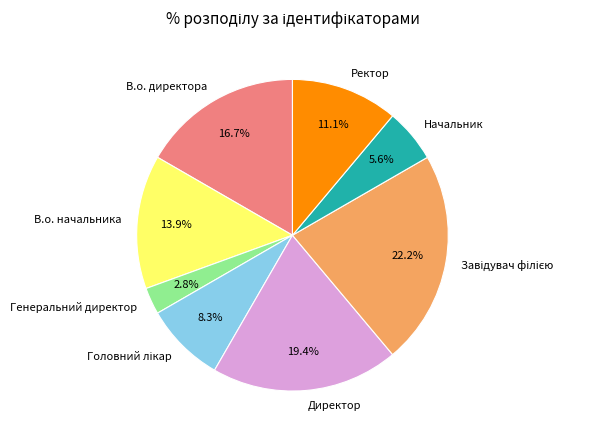

Does any single category account for the majority?

No